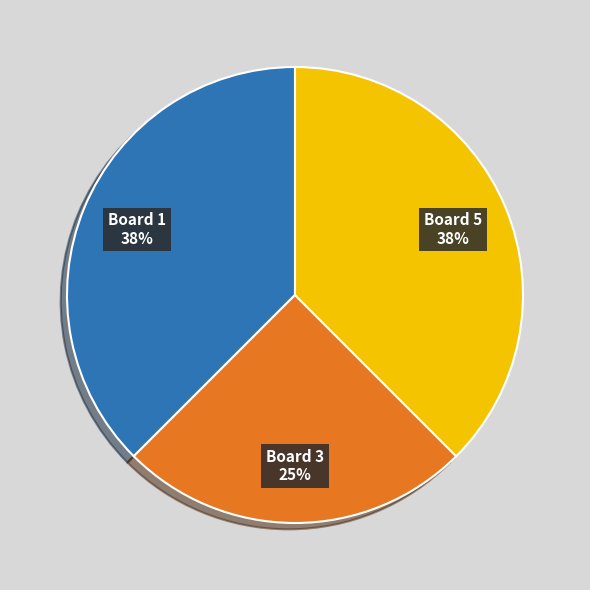

To the nearest percent, what percentage of the pie is Board 3?

25%